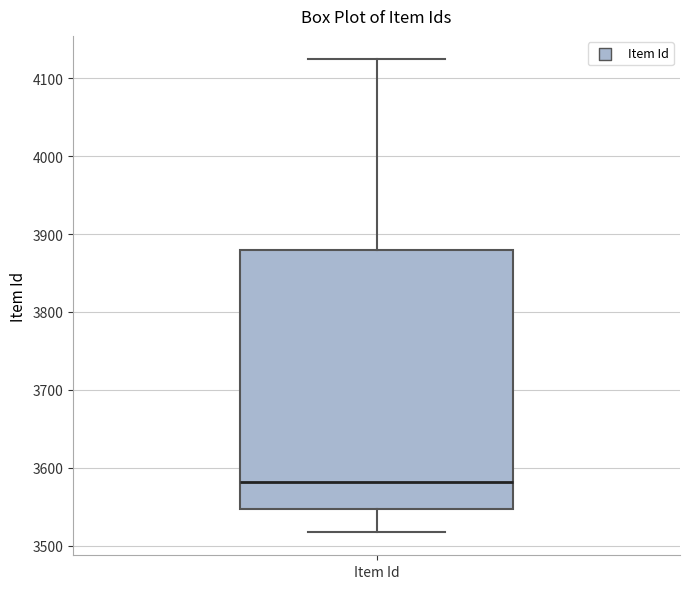

Read this box plot against the y-axis: the position of the median line, the range covered by the box, and the ends of both whiskers. The values are not printed on the chart, so give them approximately, as read against the axis.

median 3580, box 3550 to 3880, whiskers 3520 to 4120